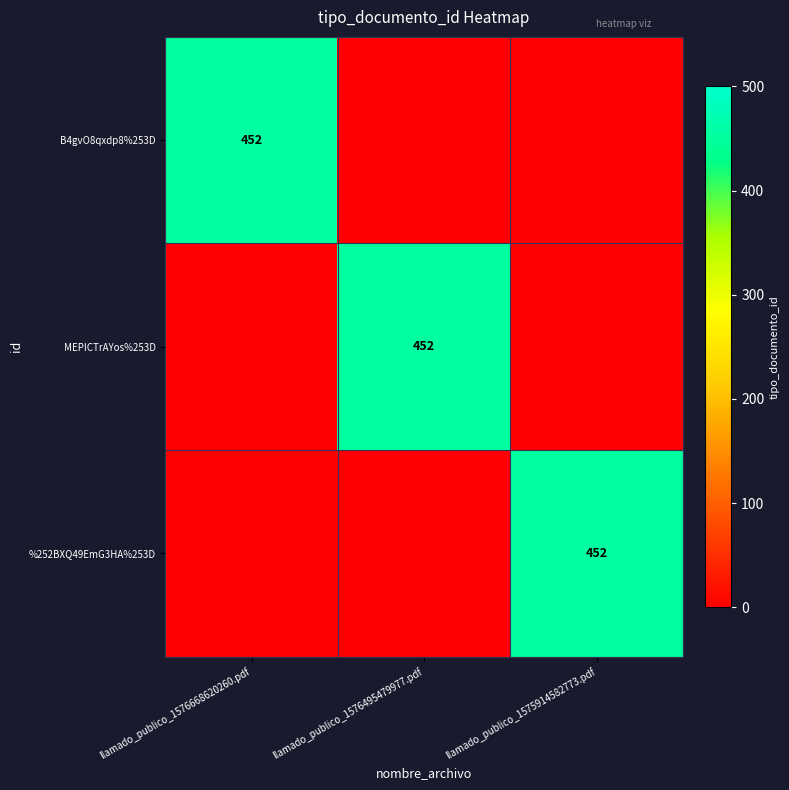

The B4gvO8qxdp8%253D series shows 452 at llamado_publico_1576668620260.pdf. True or false?

True